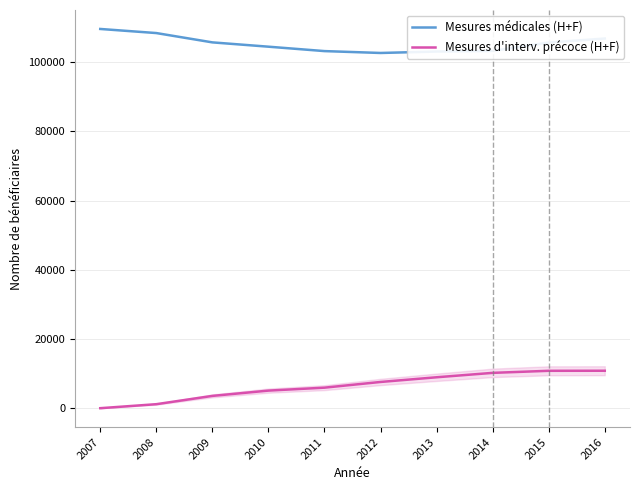

Rank the series by their average value, from lowest to highest.

Mesures d'interv. précoce (H+F), Mesures médicales (H+F)